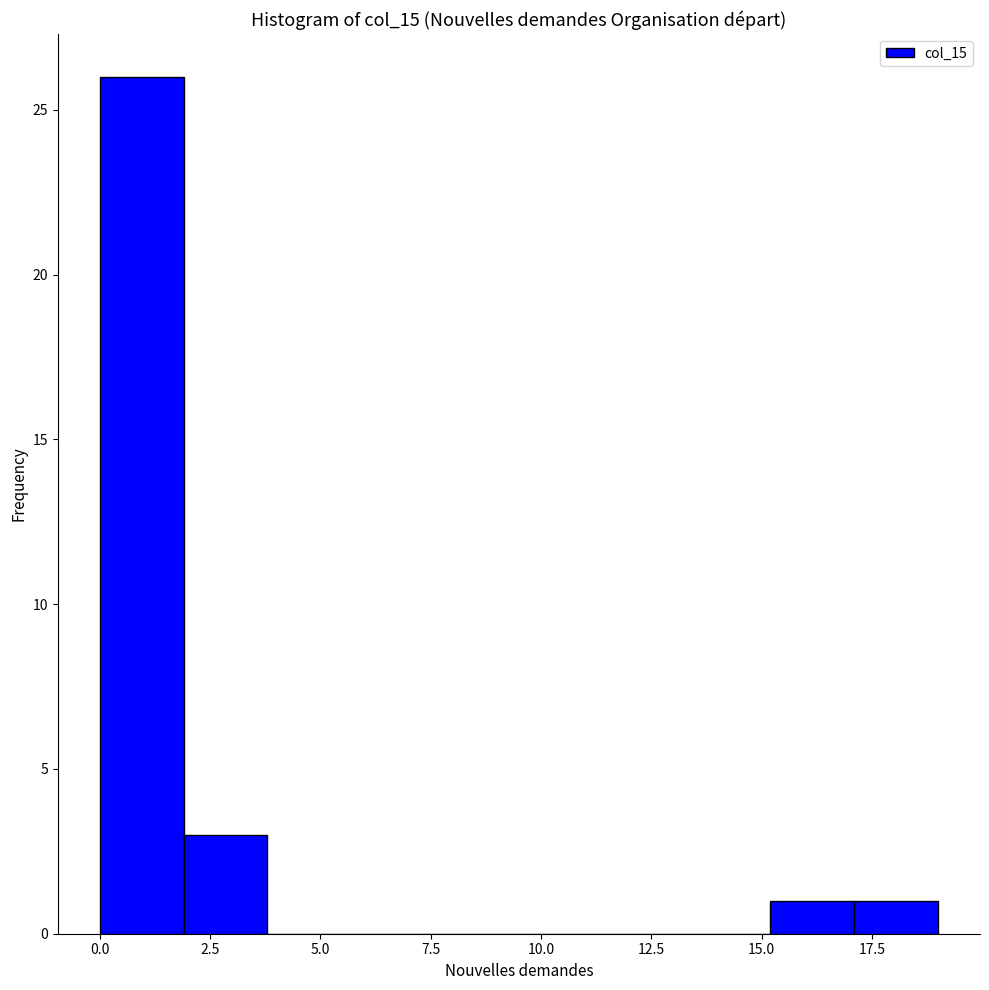

Read against the x-axis, roughly where is the centre of the tallest bar?

1.0